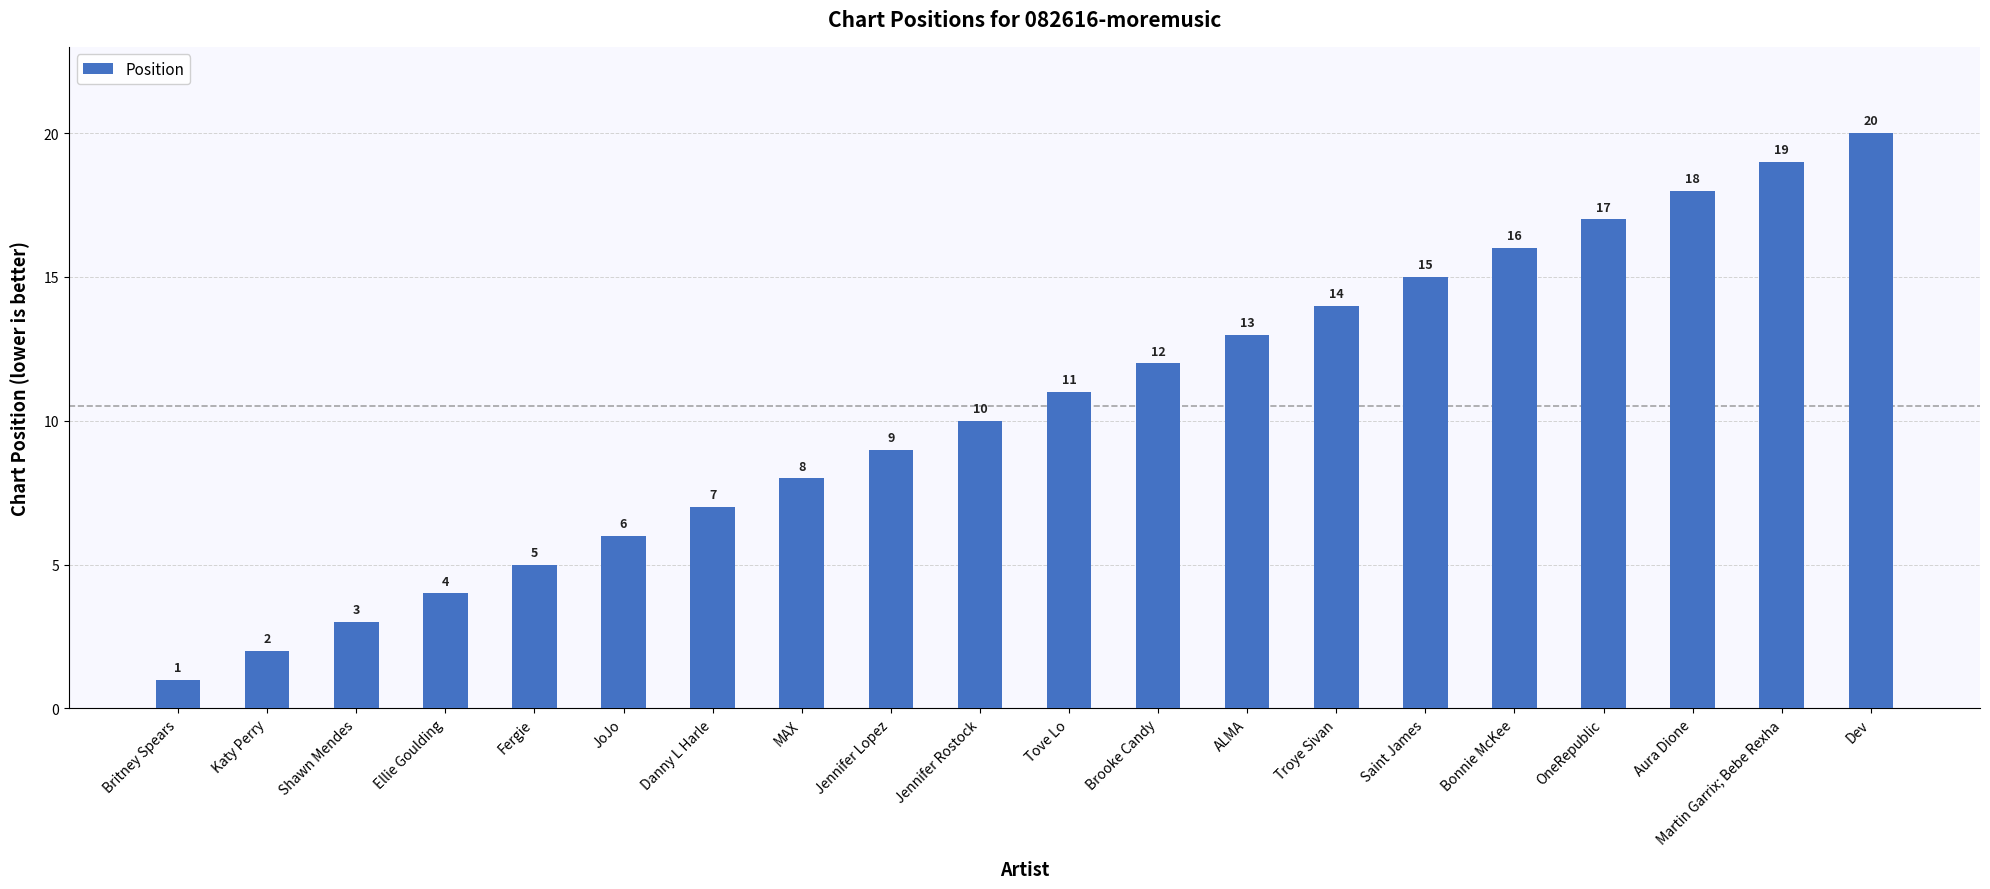

At which category does the chart reach its minimum across all series?

Britney Spears